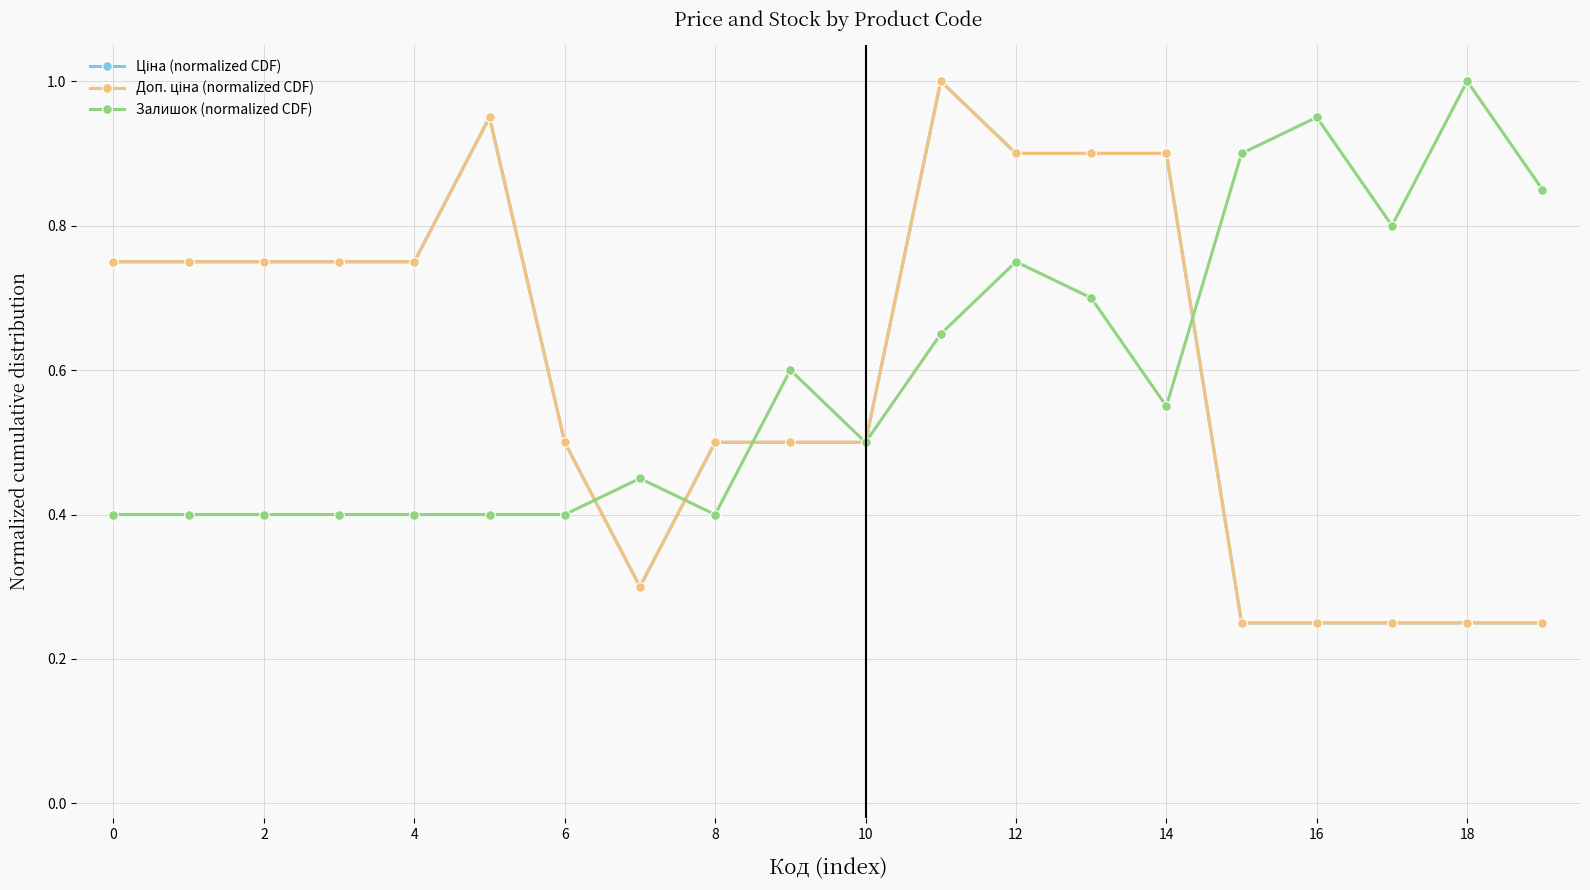

Does the chart have visible grid lines?

Yes